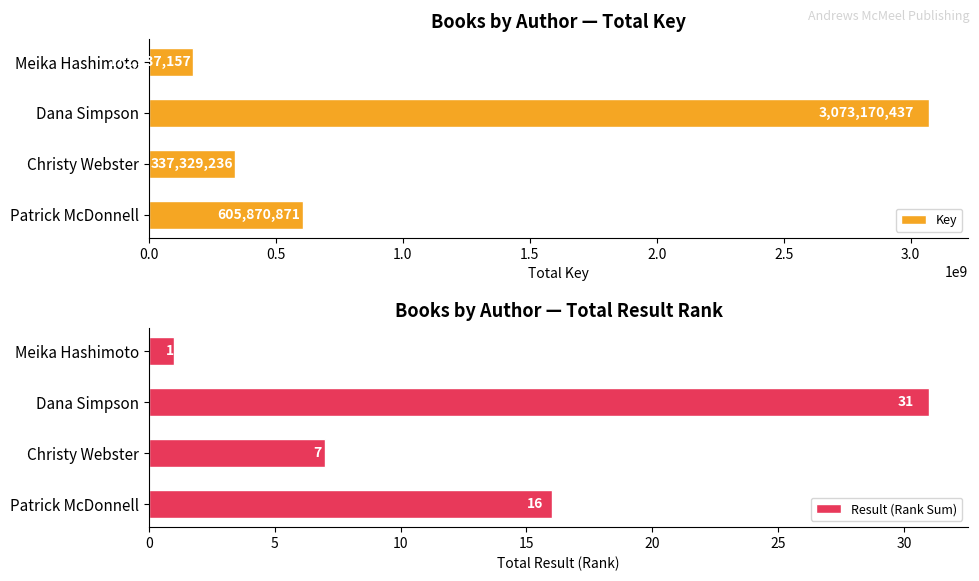

What value does the Key series have at Dana Simpson?

3073170437